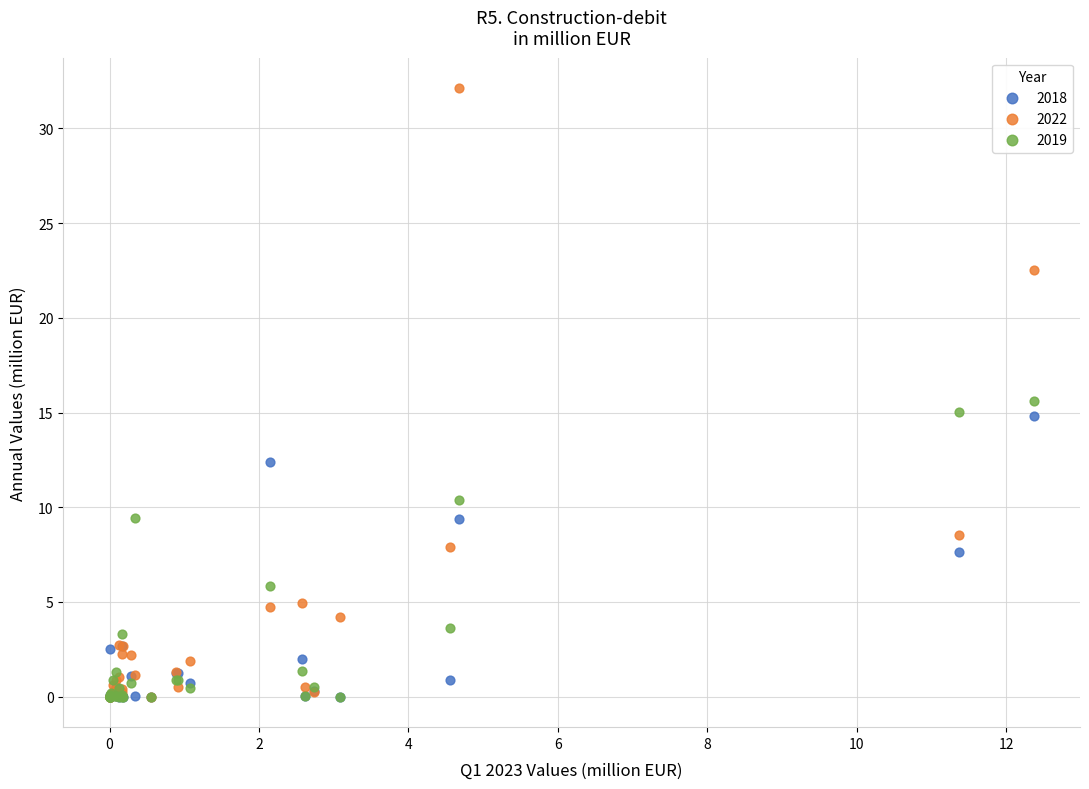

Across all series, what Y value is closest to 16?

15.6